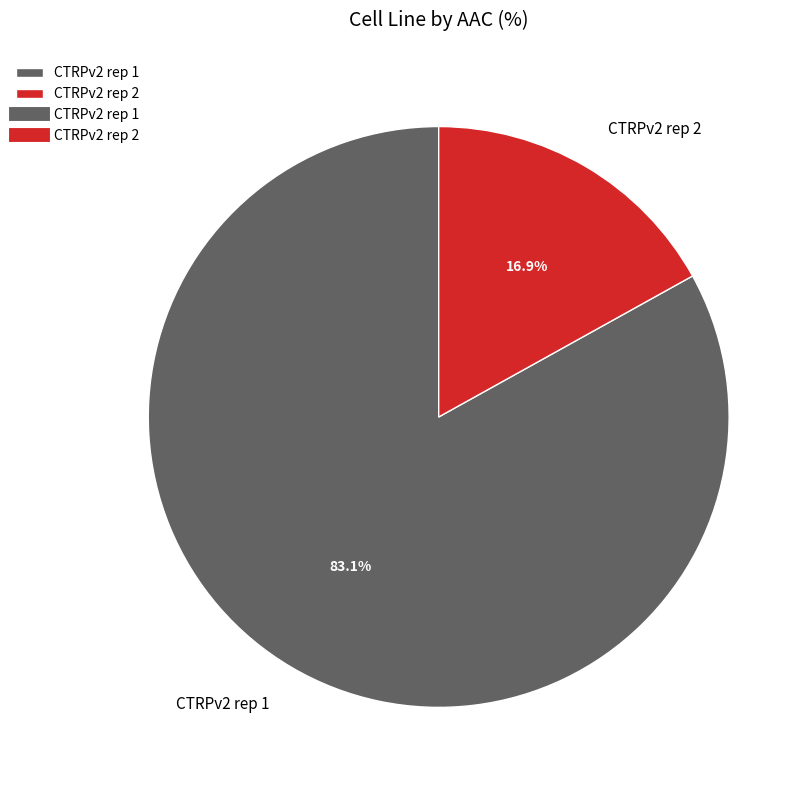

What percentage is the CTRPv2 rep 1 slice, to the nearest percent?

83%